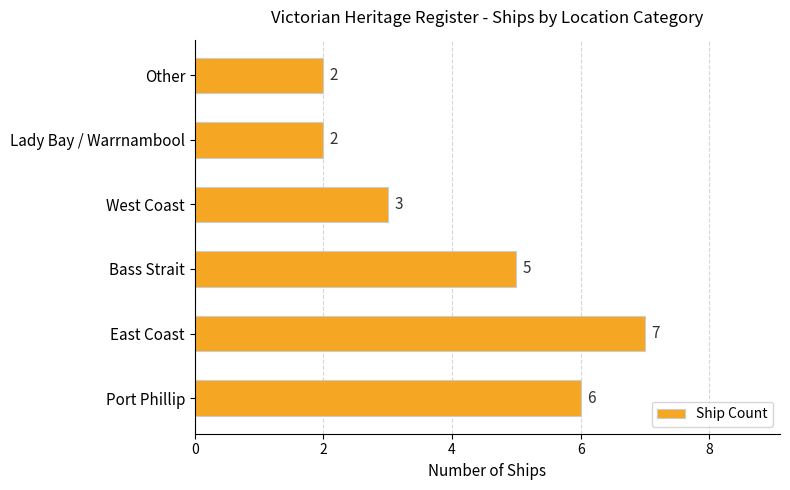

At which category does the chart reach its peak across all series?

East Coast